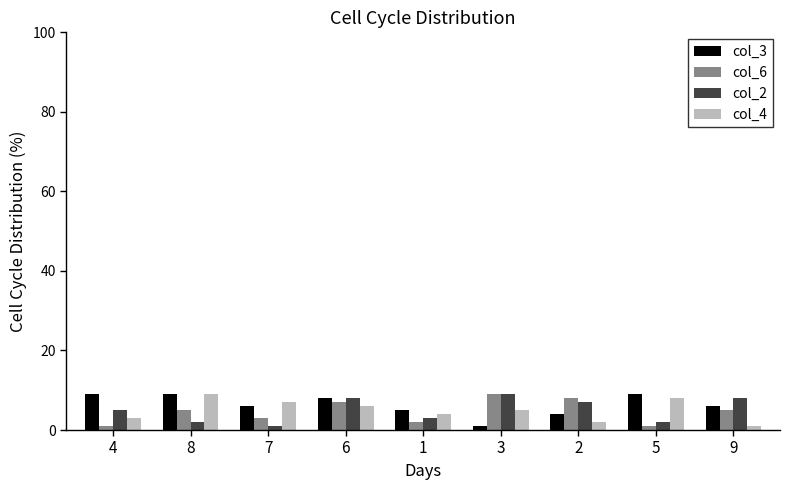

What is the value of the col_2 bar at the 7th from the left?

7